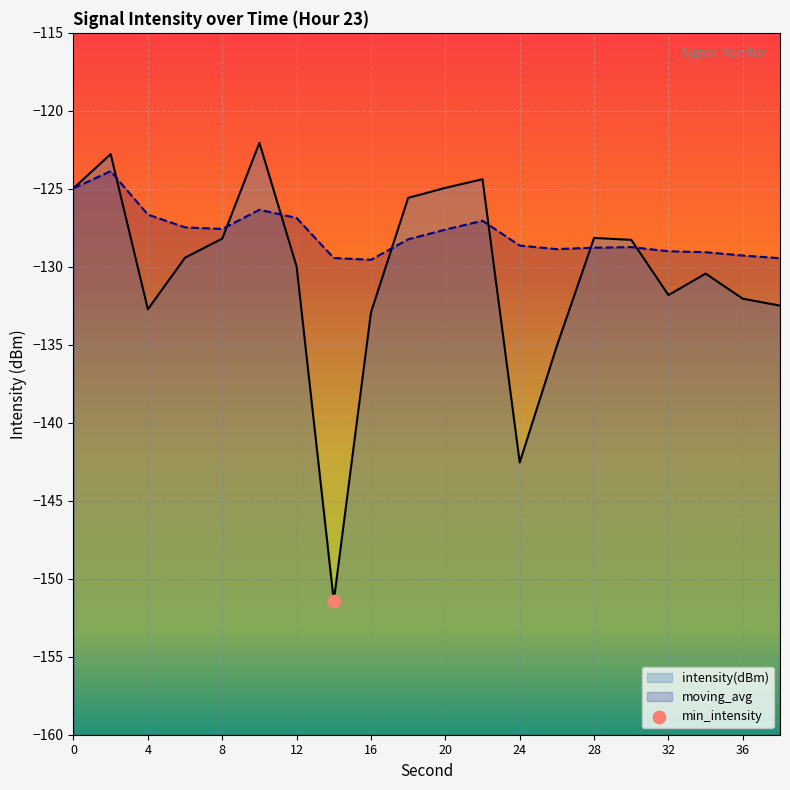

Which series has the largest total across all categories?

moving_avg